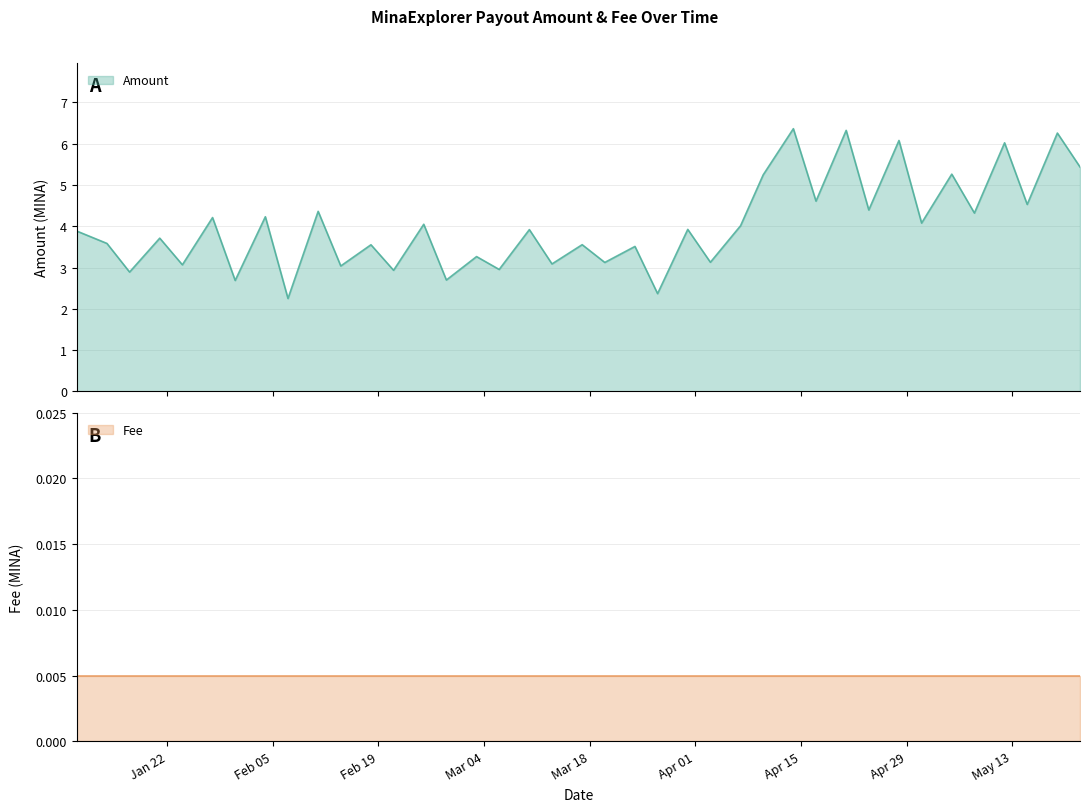

How many data points does each series have?

39